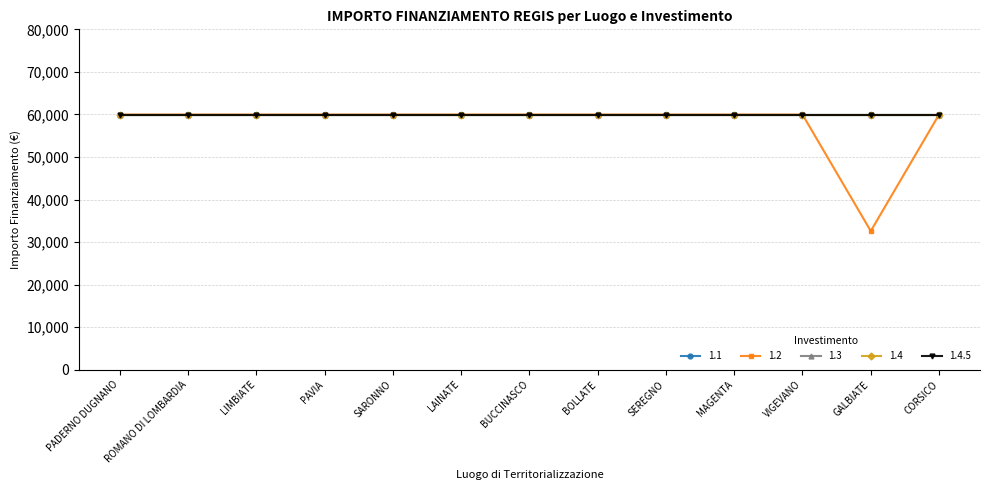

Does the chart have visible grid lines?

Yes